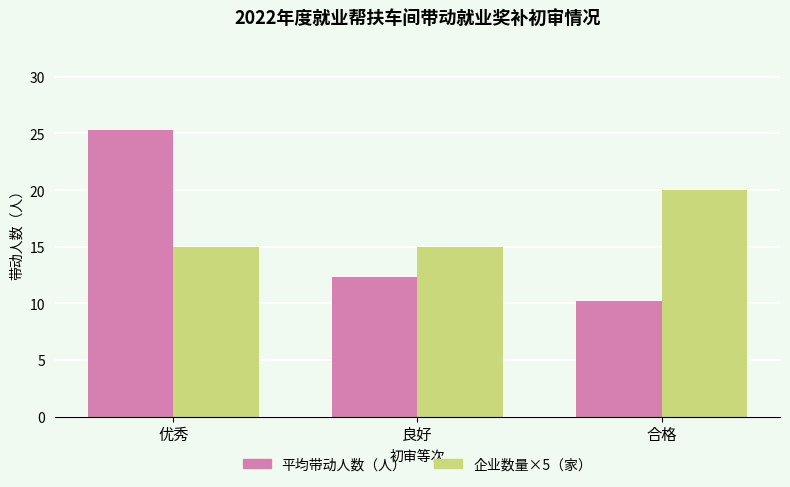

What is the approximate value of 平均带动人数（人） at 优秀?

25.3